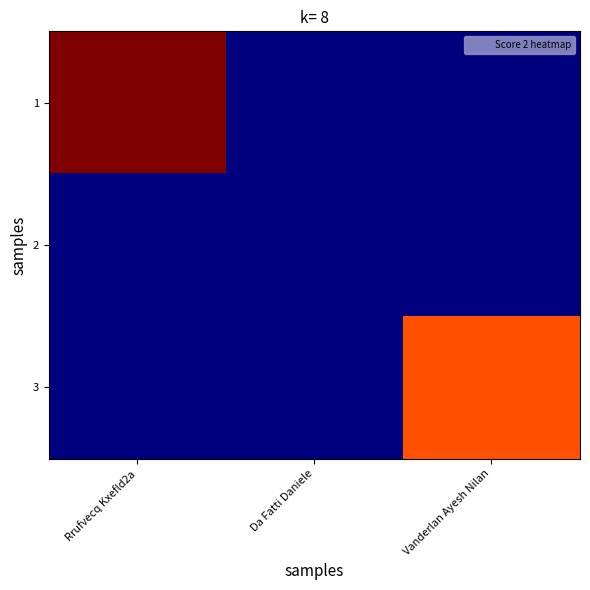

Reading left to right, what are all the values shown in this chart?

1: Rrufvecq Kxefld2a=17	Da Fatti Daniele=0	Vanderlan Ayesh Nilan=0
2: Rrufvecq Kxefld2a=0	Da Fatti Daniele=0	Vanderlan Ayesh Nilan=0
3: Rrufvecq Kxefld2a=0	Da Fatti Daniele=0	Vanderlan Ayesh Nilan=14